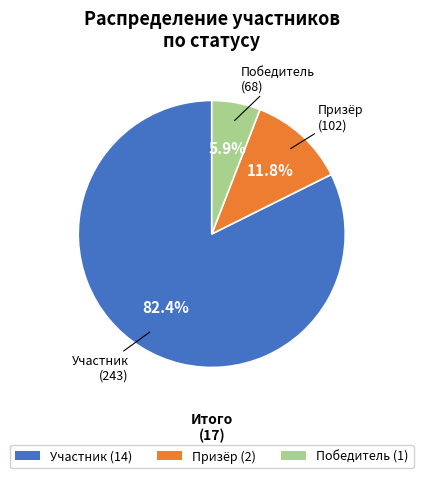

Combined, do Участник (14) and Победитель (1) account for over 50%?

Yes